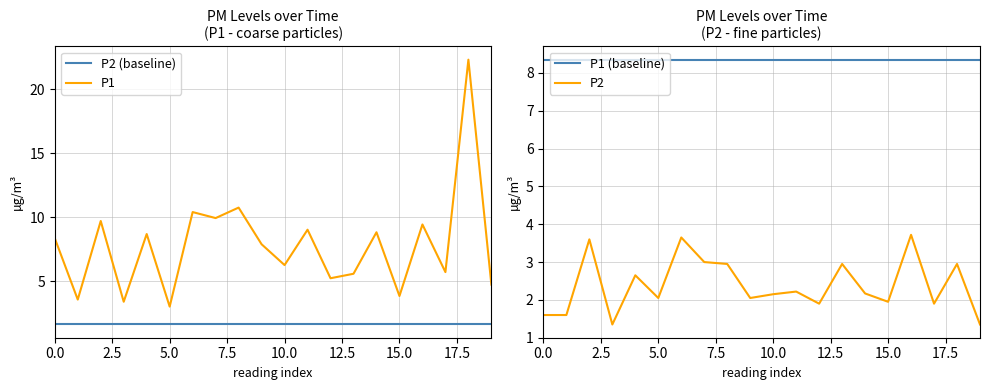

Reading right to left, what are all the values shown in this chart?

P2 (baseline): 1.6	1.6	1.6	1.6	1.6	1.6	1.6	1.6	1.6	1.6	1.6	1.6	1.6	1.6	1.6	1.6	1.6	1.6	1.6	1.6
P1: 4.7	22.3	5.7	9.4	3.8	8.8	5.6	5.2	9.0	6.2	7.9	10.8	9.9	10.4	3.0	8.7	3.4	9.7	3.5	8.3
P1 (baseline): 8.3	8.3	8.3	8.3	8.3	8.3	8.3	8.3	8.3	8.3	8.3	8.3	8.3	8.3	8.3	8.3	8.3	8.3	8.3	8.3
P2: 1.4	3.0	1.9	3.7	1.9	2.2	3.0	1.9	2.2	2.1	2.0	3.0	3.0	3.6	2.0	2.6	1.4	3.6	1.6	1.6